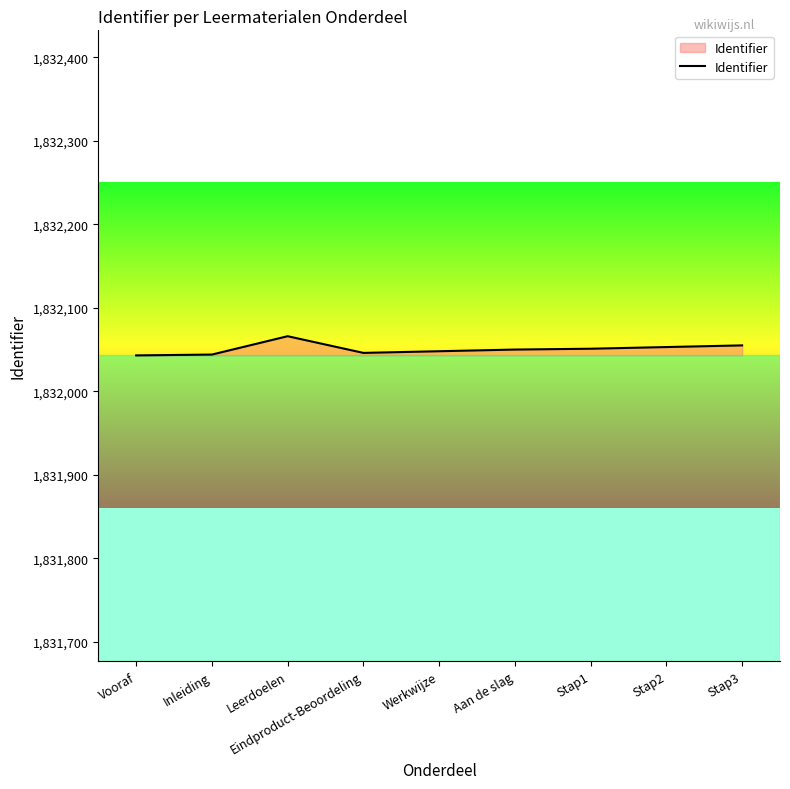

What is the change in value from Aan de slag to Stap3?

+5